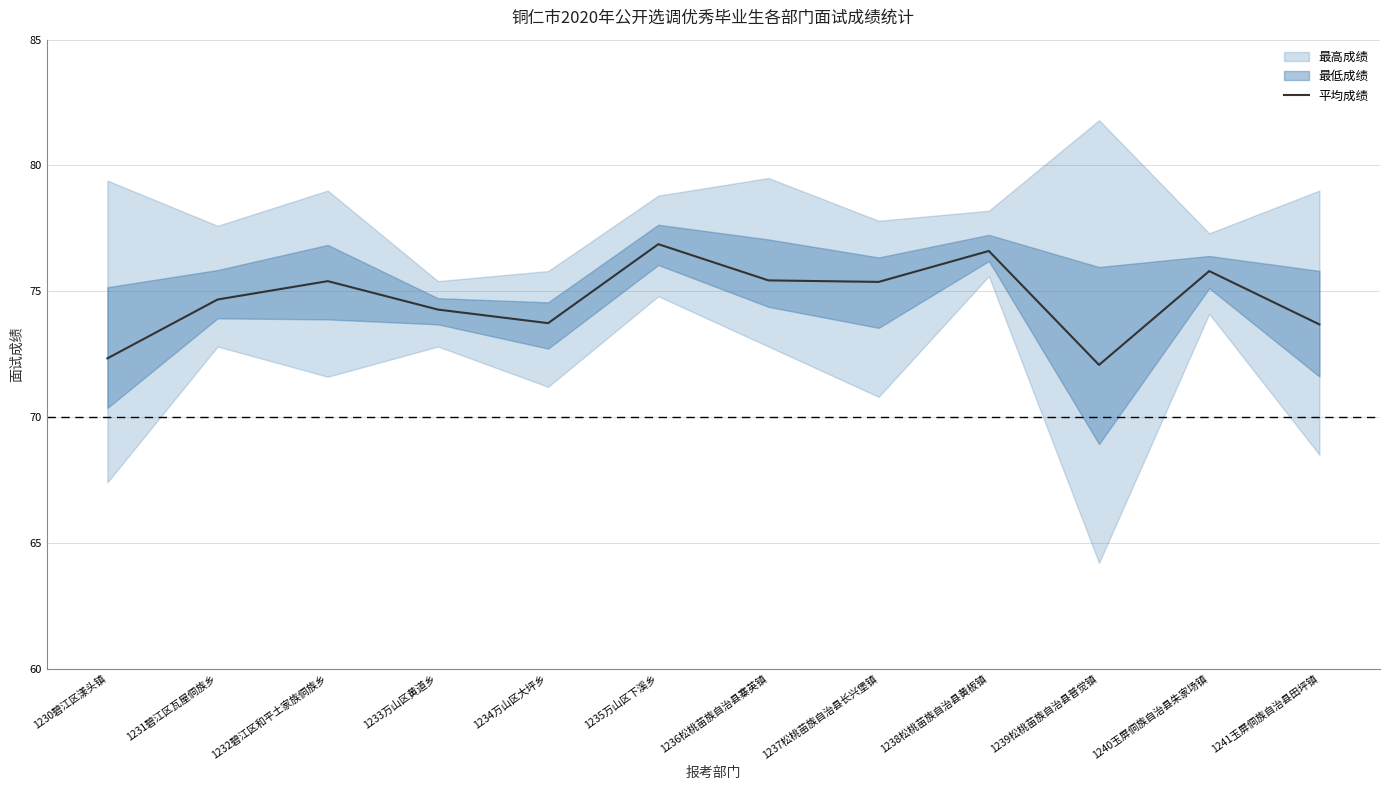

Reading right to left, list all the values displayed in this chart.

73.7	75.8	72.1	76.6	75.4	75.4	76.9	73.7	74.3	75.4	74.7	72.3